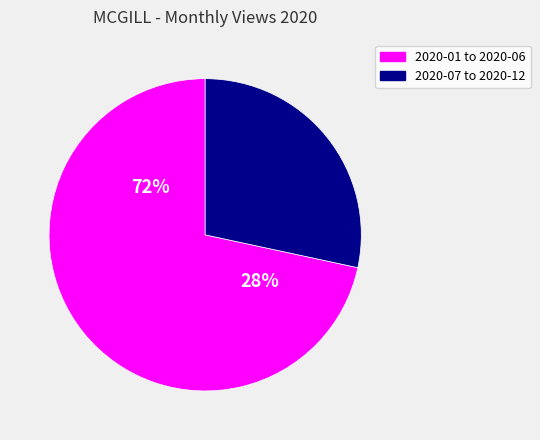

Is it true that 2020-10 is 14% of the pie?

False